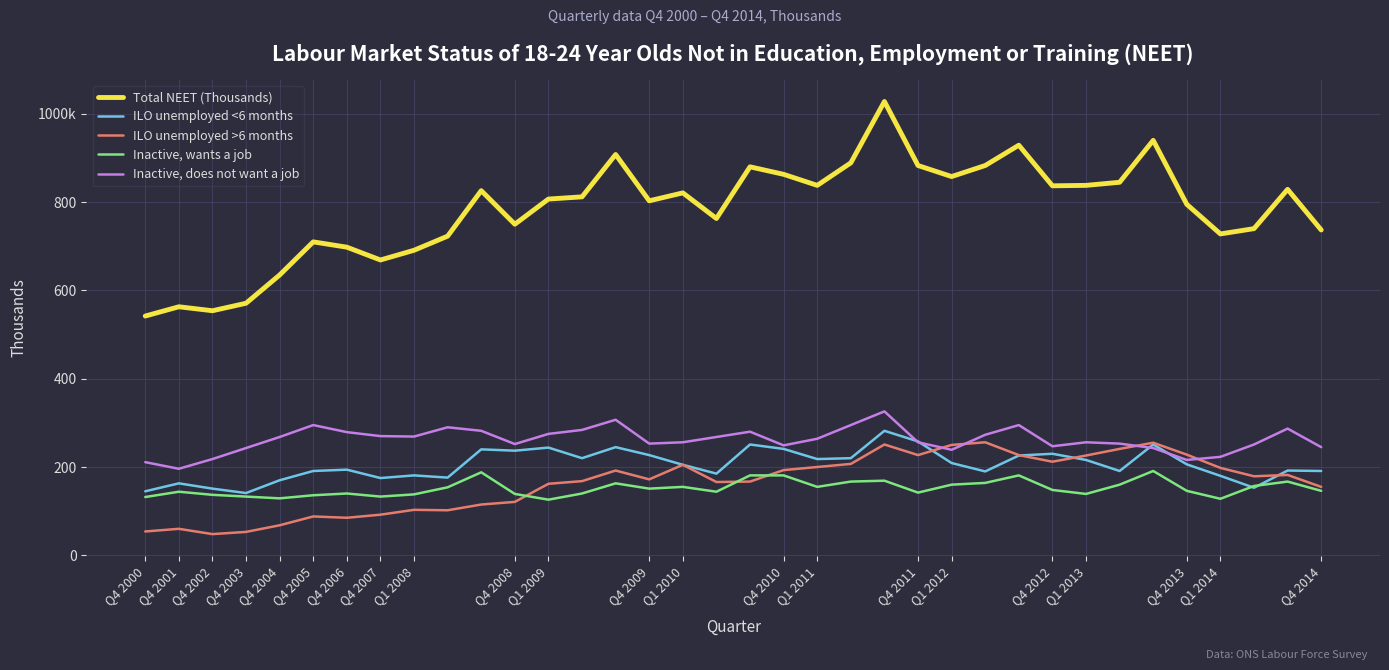

Reading left to right, what are all the values shown in this chart?

Total NEET (Thousands): 542	563	554	571	635	710	698	669	691	723	826	750	807	812	908	803	821	763	880	863	838	889	1028	883	858	883	929	837	838	845	940	795	728	740	829	737
ILO unemployed <6 months: 145	163	151	141	170	191	194	175	181	176	240	237	244	220	245	227	205	185	251	241	218	220	282	258	209	190	226	230	216	191	251	206	180	153	192	191
ILO unemployed >6 months: 54	60	48	53	68	88	85	92	103	102	115	121	162	168	192	172	205	166	167	193	200	207	251	227	250	256	227	212	226	241	255	228	198	179	182	155
Inactive, wants a job: 132	144	137	133	129	136	140	133	138	154	188	139	126	140	163	151	155	144	181	181	155	167	169	142	160	164	181	148	139	160	191	146	128	157	167	146
Inactive, does not want a job: 211	196	218	243	268	295	279	270	269	290	282	252	275	284	307	253	256	268	280	249	264	295	326	256	239	273	295	247	256	253	243	216	223	251	287	245